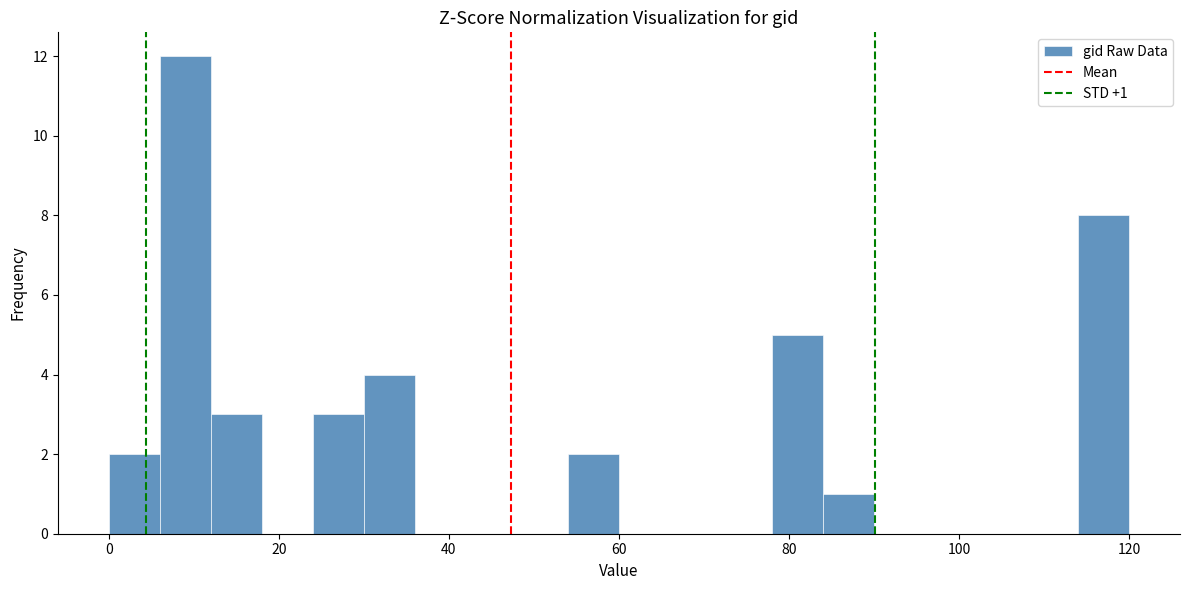

Around what value on the x-axis is the tallest bar? Give the approximate position of its centre, as read against the axis.

10